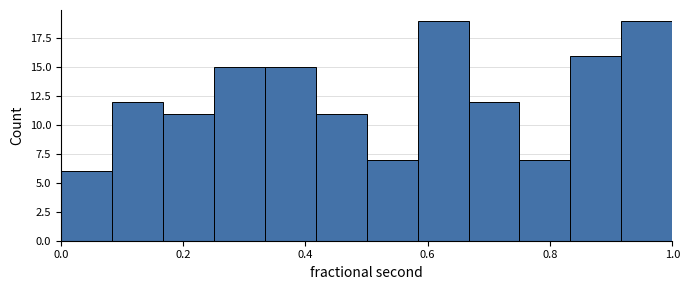

Reading left to right, transcribe this chart: for each bar, give the range it covers on the x-axis and its height. Neither the bar edges nor the heights are printed on the chart, so give them approximately, as read against the axes.

0.00 to 0.08: 6
0.08 to 0.16: 12
0.16 to 0.26: 11
0.26 to 0.34: 15
0.34 to 0.42: 15
0.42 to 0.50: 11
0.50 to 0.58: 7
0.58 to 0.66: 19
0.66 to 0.76: 12
0.76 to 0.84: 7
0.84 to 0.92: 16
0.92 to 1.00: 19